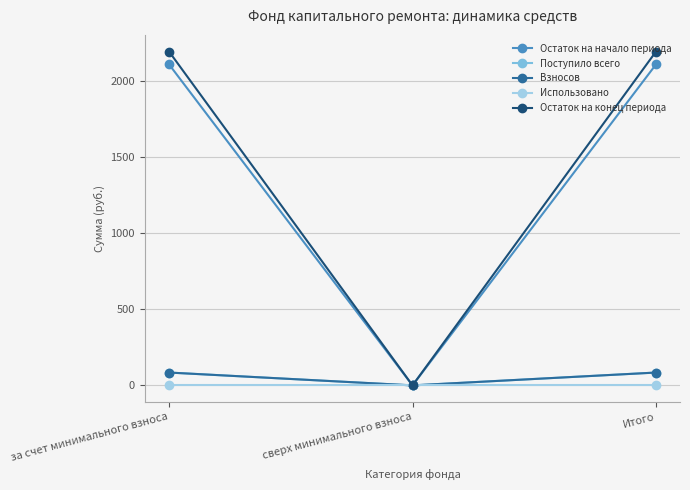

Which series has the largest total across all categories?

Остаток на конец периода